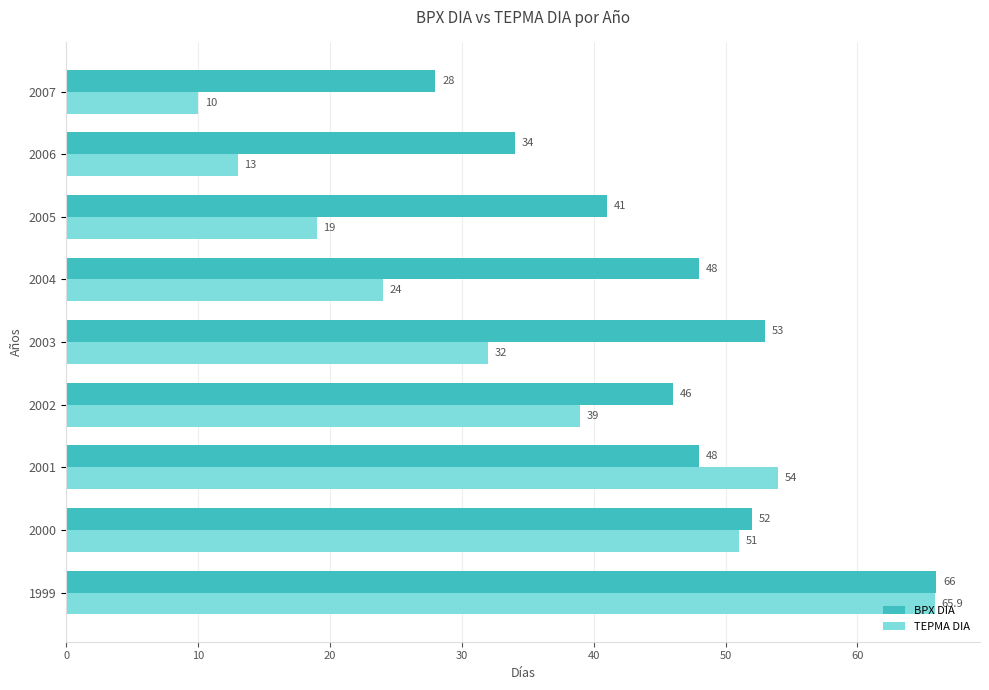

What is the average value of the BPX DIA series?

46.2